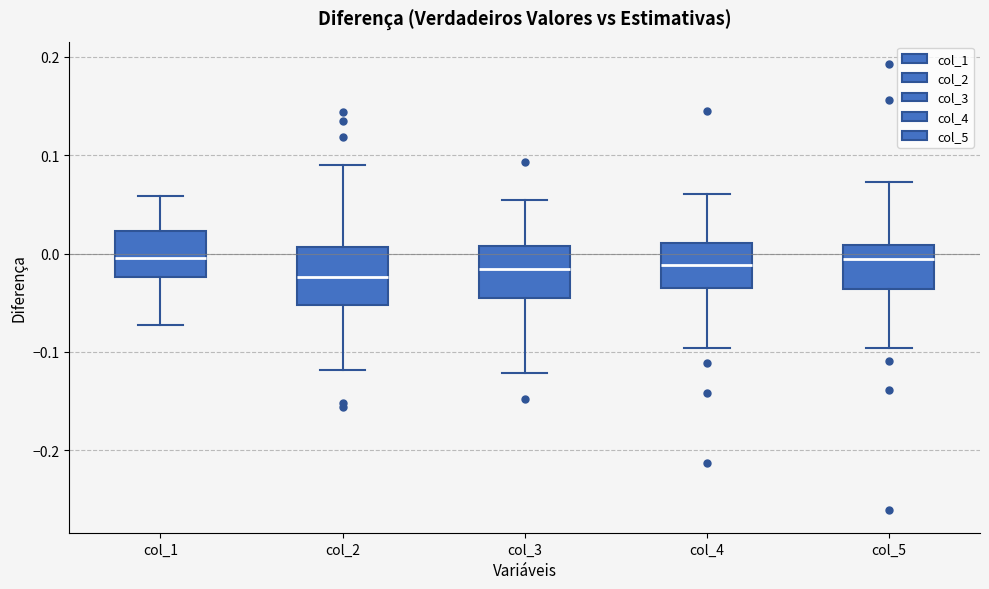

Where does the upper whisker of the box for col_1 end on the y-axis? The values are not printed on the chart, so give them approximately, as read against the axis.

0.06